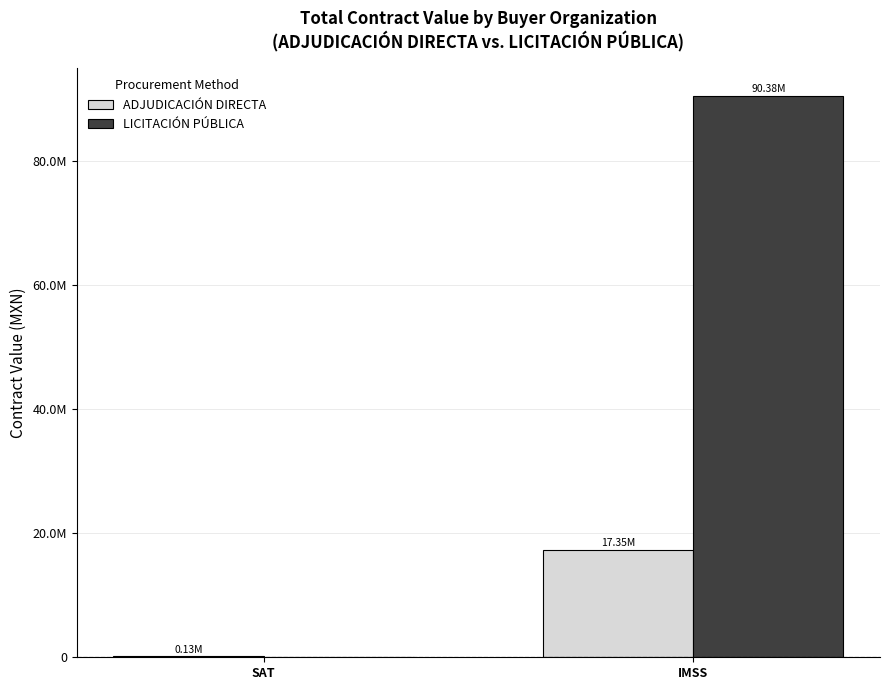

List the series in order of their overall mean, highest first.

LICITACIÓN PÚBLICA, ADJUDICACIÓN DIRECTA